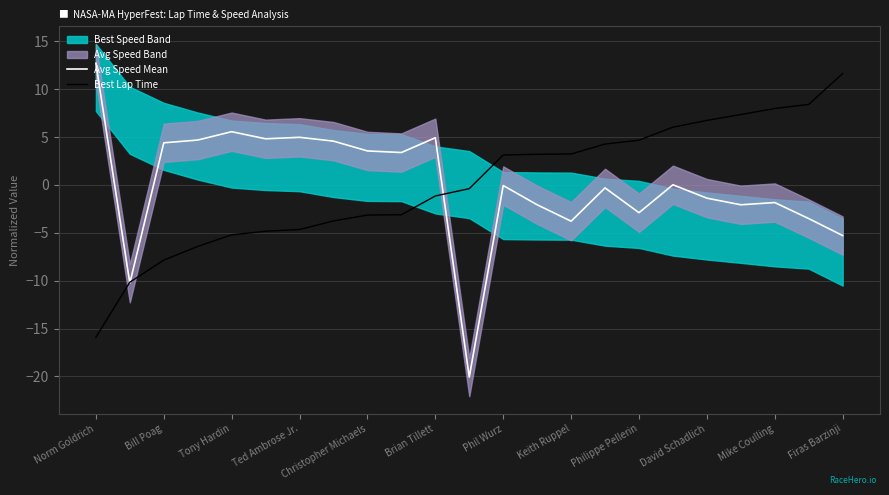

How many lines are shown in the chart?

2